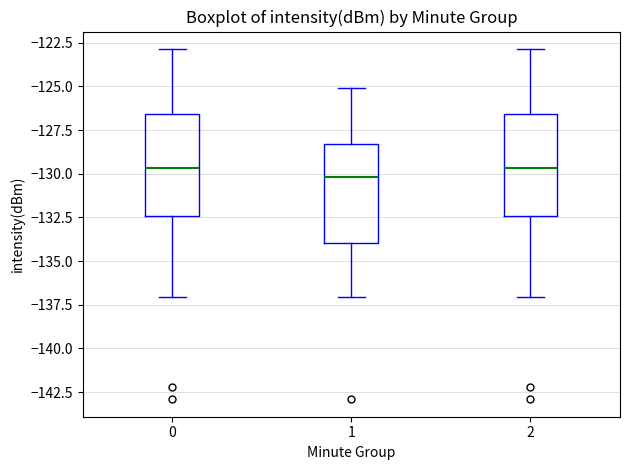

Where does the median line of the box at x = 2 sit on the y-axis? The values are not printed on the chart, so give them approximately, as read against the axis.

-129.5